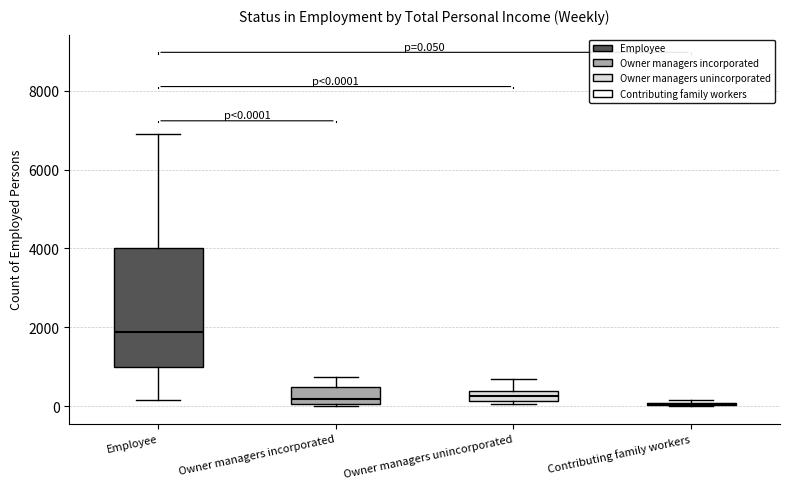

Comparing the boxes themselves (not the whiskers), which one is the tallest?

Employee